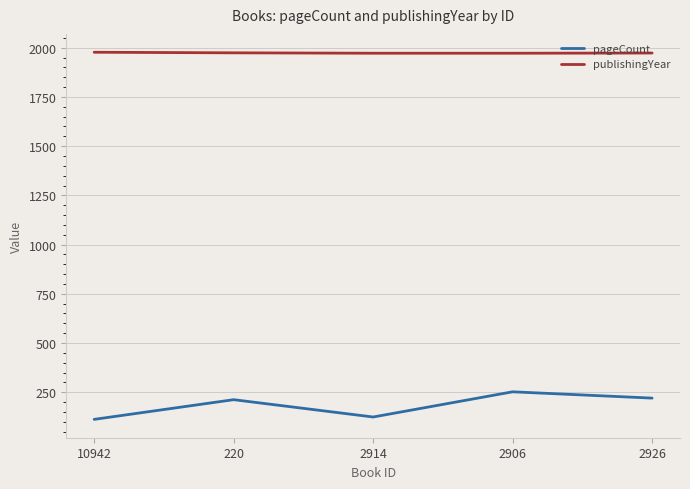

How many lines are shown in the chart?

2